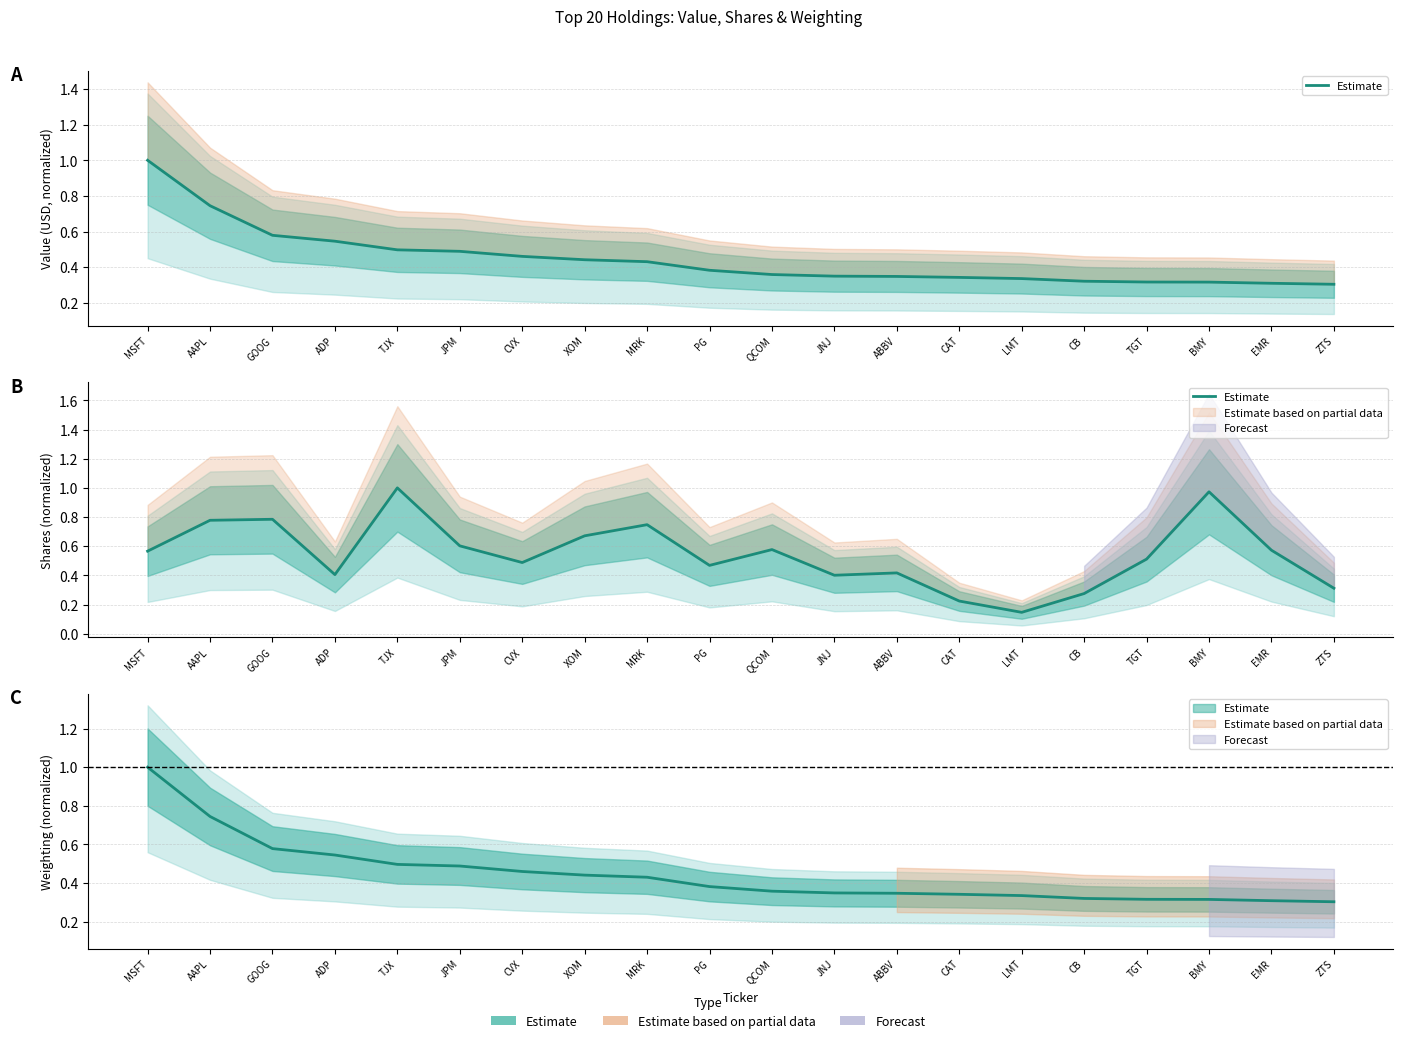

Reading right to left, extract all data points from this chart.

ZTS=0.3	EMR=0.6	BMY=1.0	TGT=0.5	CB=0.3	LMT=0.1	CAT=0.2	ABBV=0.4	JNJ=0.4	QCOM=0.6	PG=0.5	MRK=0.7	XOM=0.7	CVX=0.5	JPM=0.6	TJX=1.0	ADP=0.4	GOOG=0.8	AAPL=0.8	MSFT=0.6